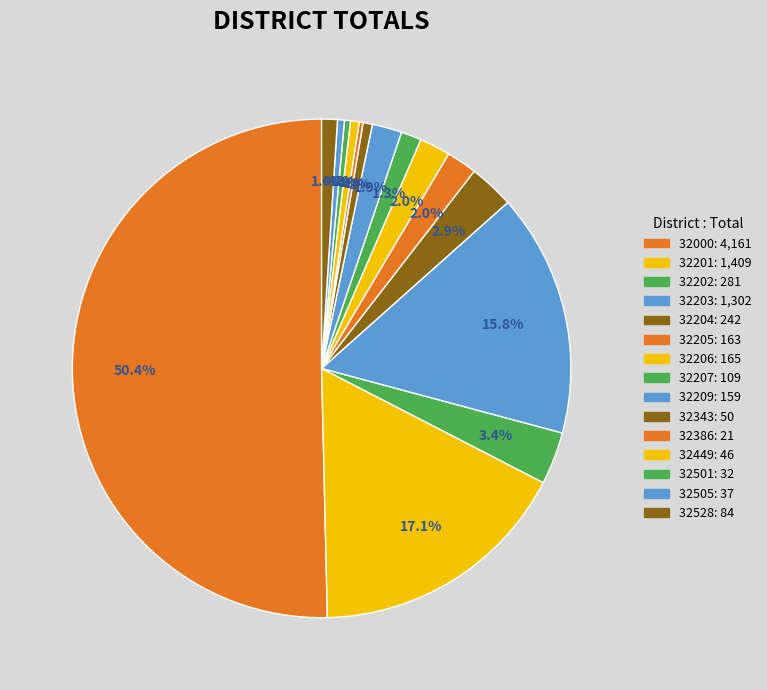

The 32207 slice represents 11% of the pie. True or false?

False